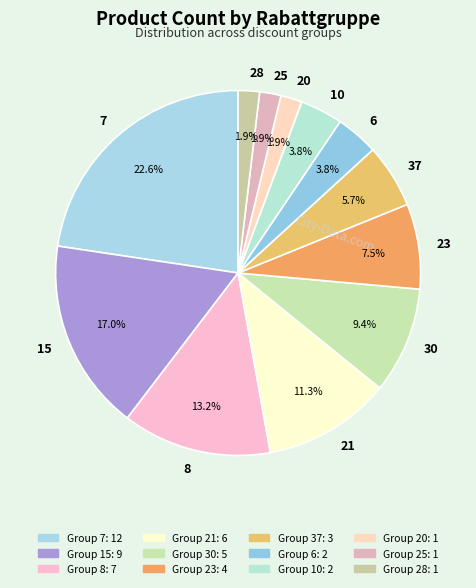

Combined, do 10 and 6 account for over 50%?

No